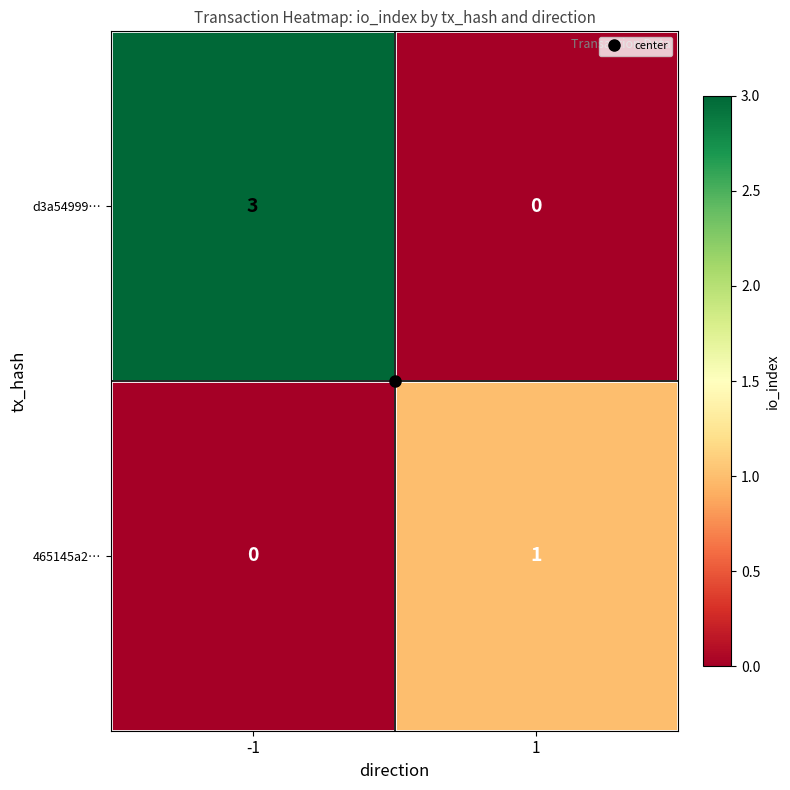

What is the sum of the d3a54999… values at 1 and -1?

3